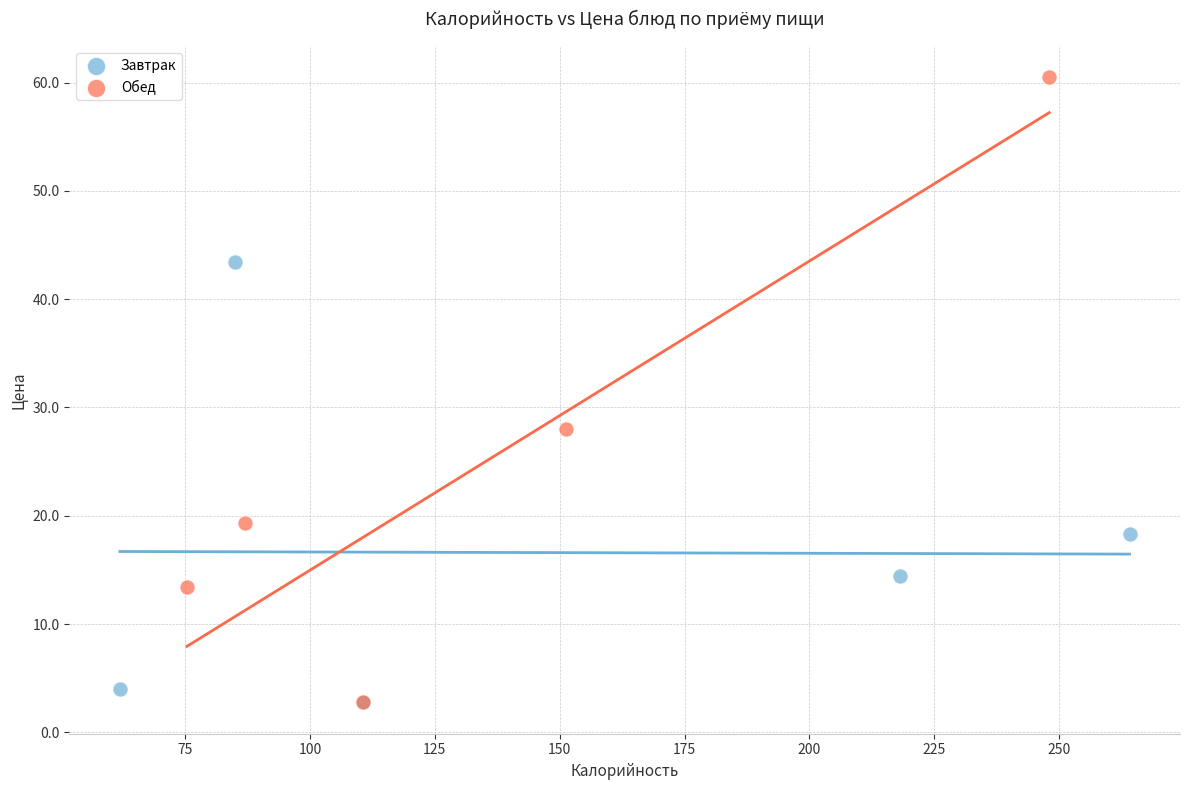

What are all the series names shown in the legend?

Завтрак, Обед